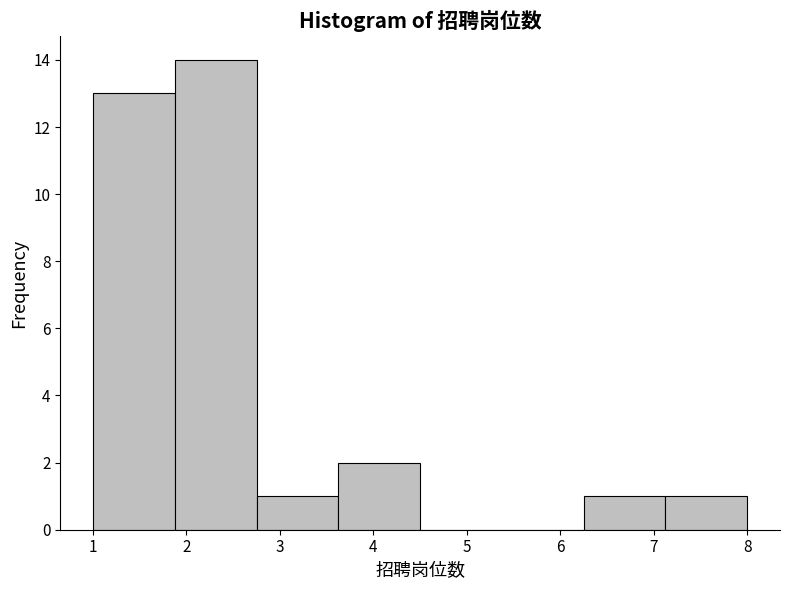

Reading left to right, transcribe this chart: for each bar, give the range it covers on the x-axis and its height. Neither the bar edges nor the heights are printed on the chart, so give them approximately, as read against the axes.

1.0 to 1.9: 13
1.9 to 2.8: 14
2.8 to 3.6: 1
3.6 to 4.5: 2
4.5 to 5.4: 0
5.4 to 6.3: 0
6.3 to 7.1: 1
7.1 to 8.0: 1